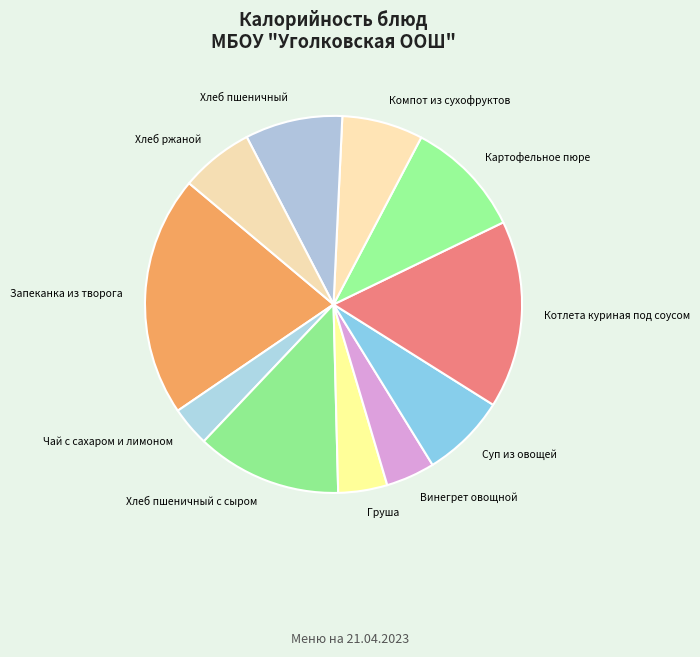

Between Винегрет овощной and Суп из овощей, which is larger?

Суп из овощей